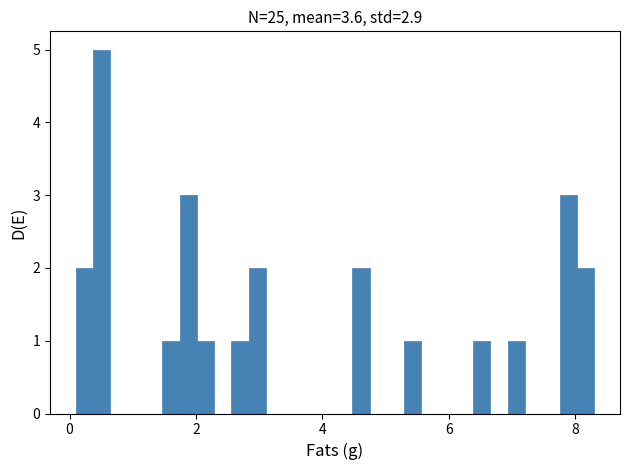

Around what value on the x-axis is the tallest bar? Give the approximate position of its centre, as read against the axis.

0.6